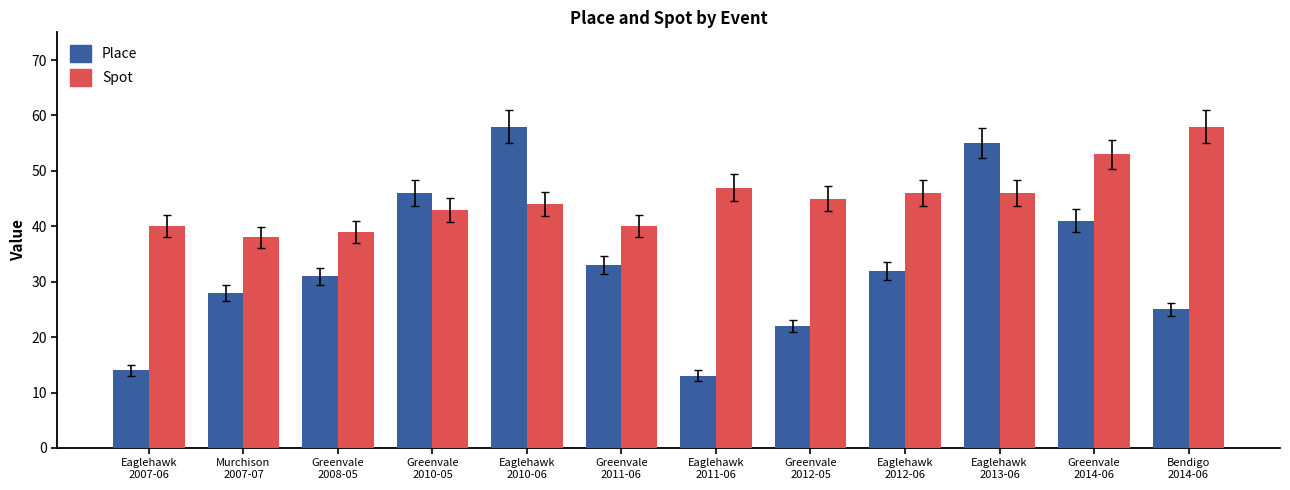

What is the average value of the Place series?

33